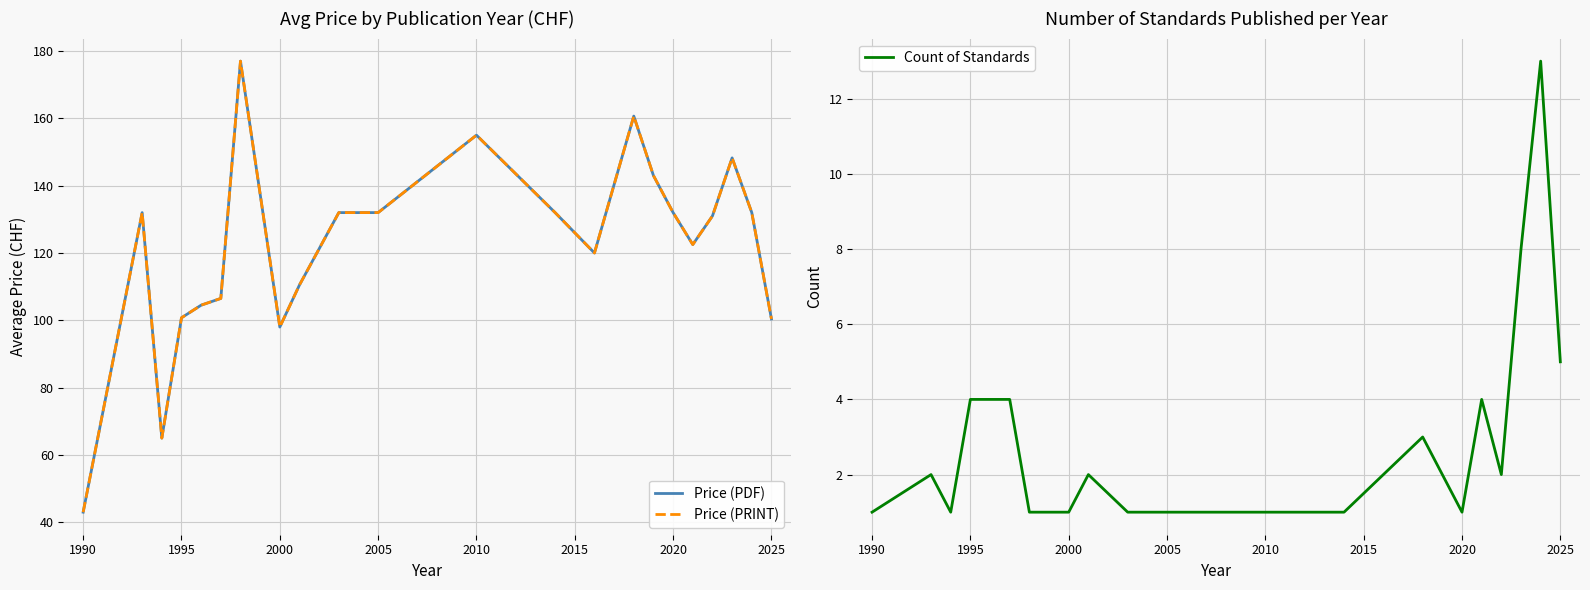

True or false: Count of Standards and Price (PRINT) intersect in this chart.

False